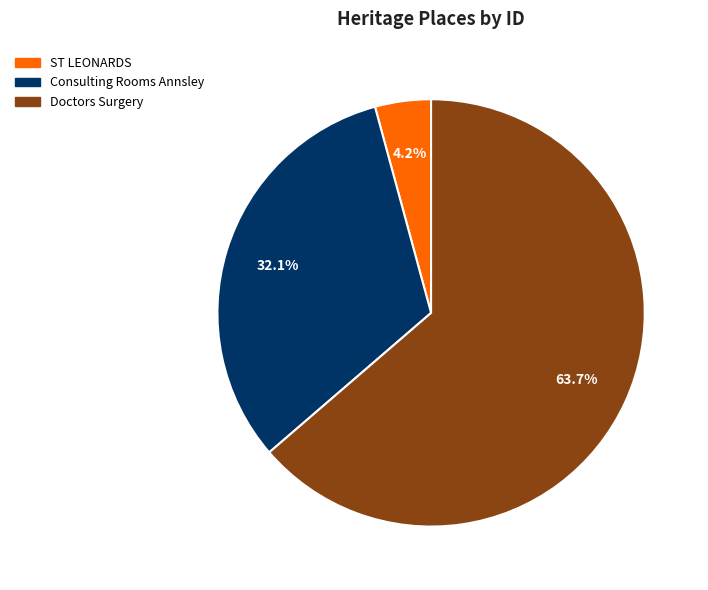

How many slices are in this pie chart?

3